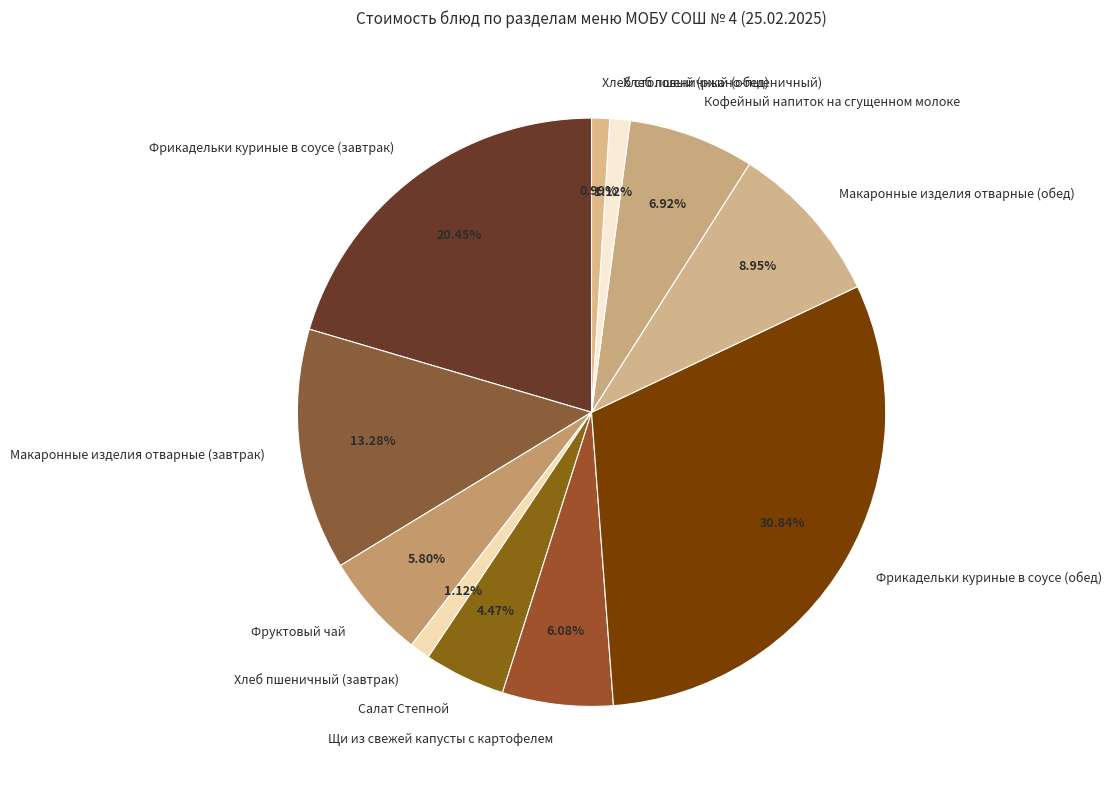

To the nearest percent, what percentage of the pie is Хлеб столовый (ржано-пшеничный)?

1%